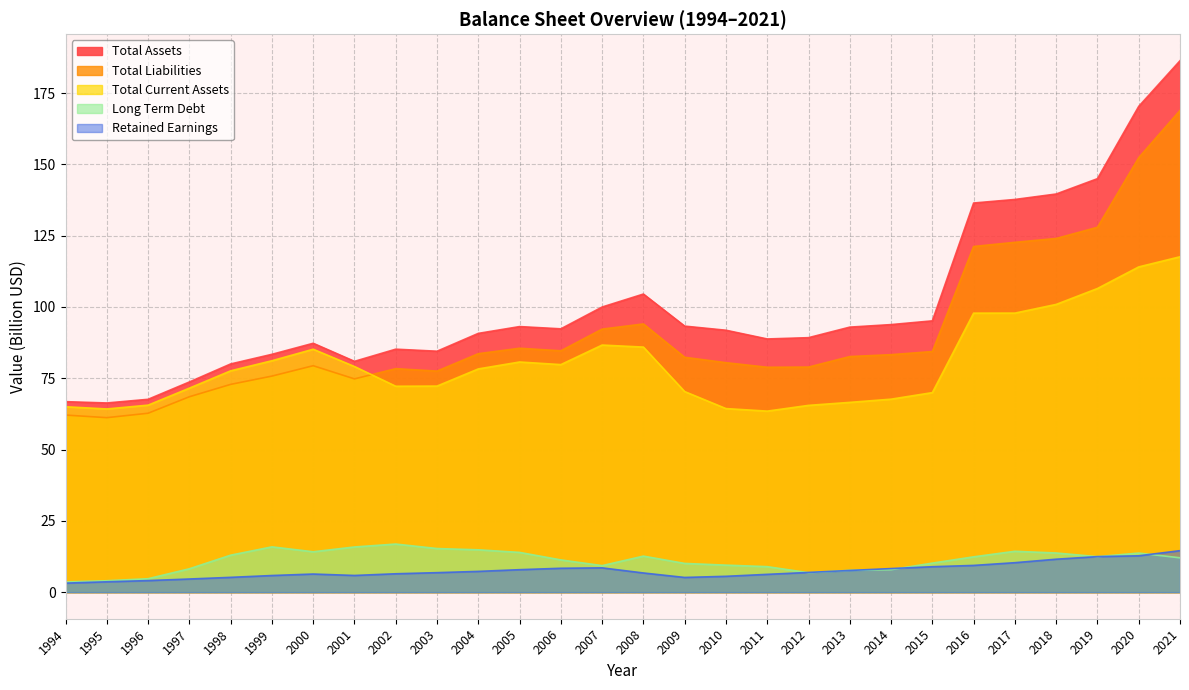

What is the sum of all Total Current Assets values?

2247.8